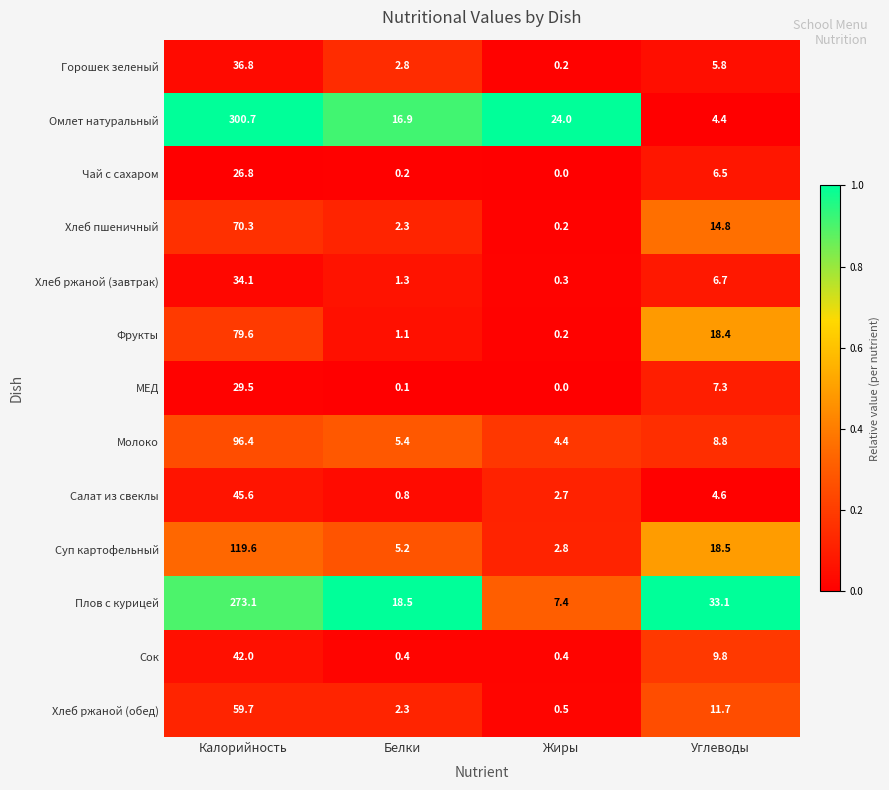

What is the sum of all Хлеб ржаной (обед) values?

74.2